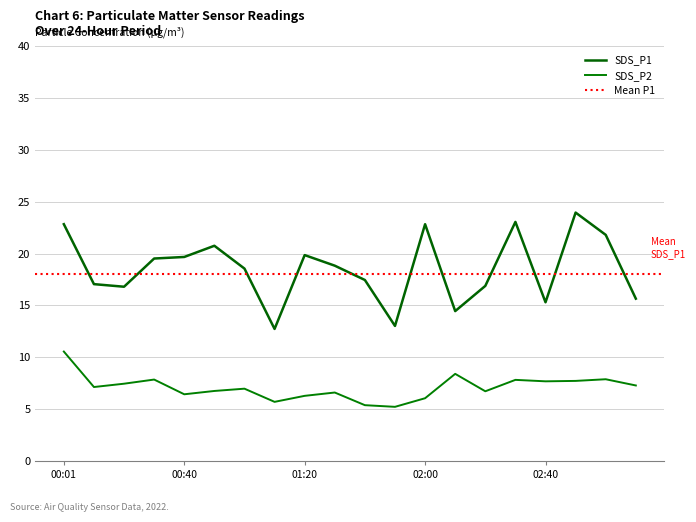

How many values in the SDS_P2 series are below 7?

10